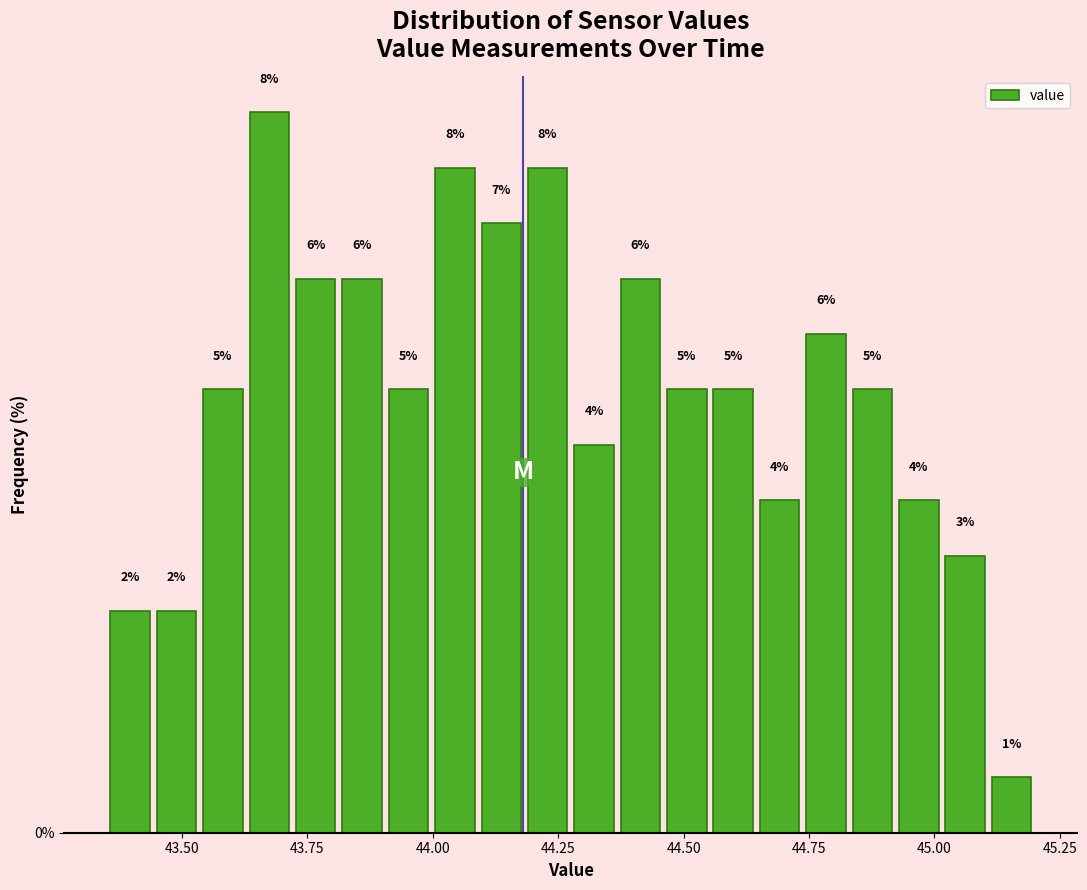

Read against the x-axis, roughly where is the centre of the tallest bar?

43.65